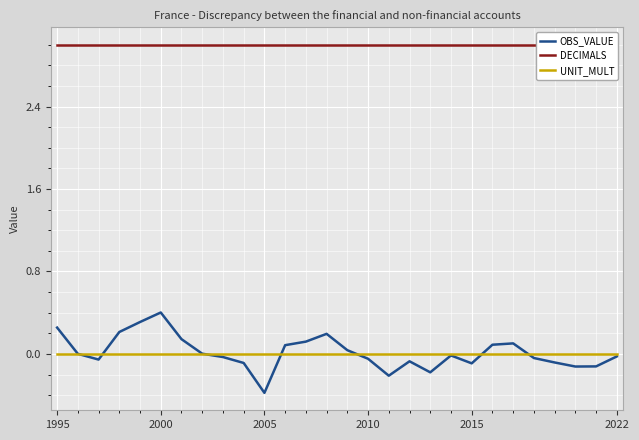

Between 2022 and 11, which series saw the biggest shift?

OBS_VALUE